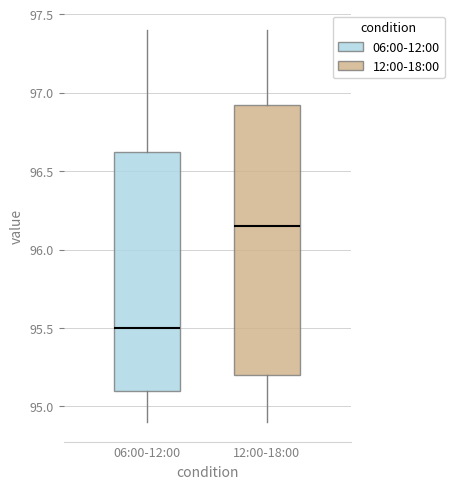

Which box is the tallest, from its lower edge to its upper edge?

12:00-18:00